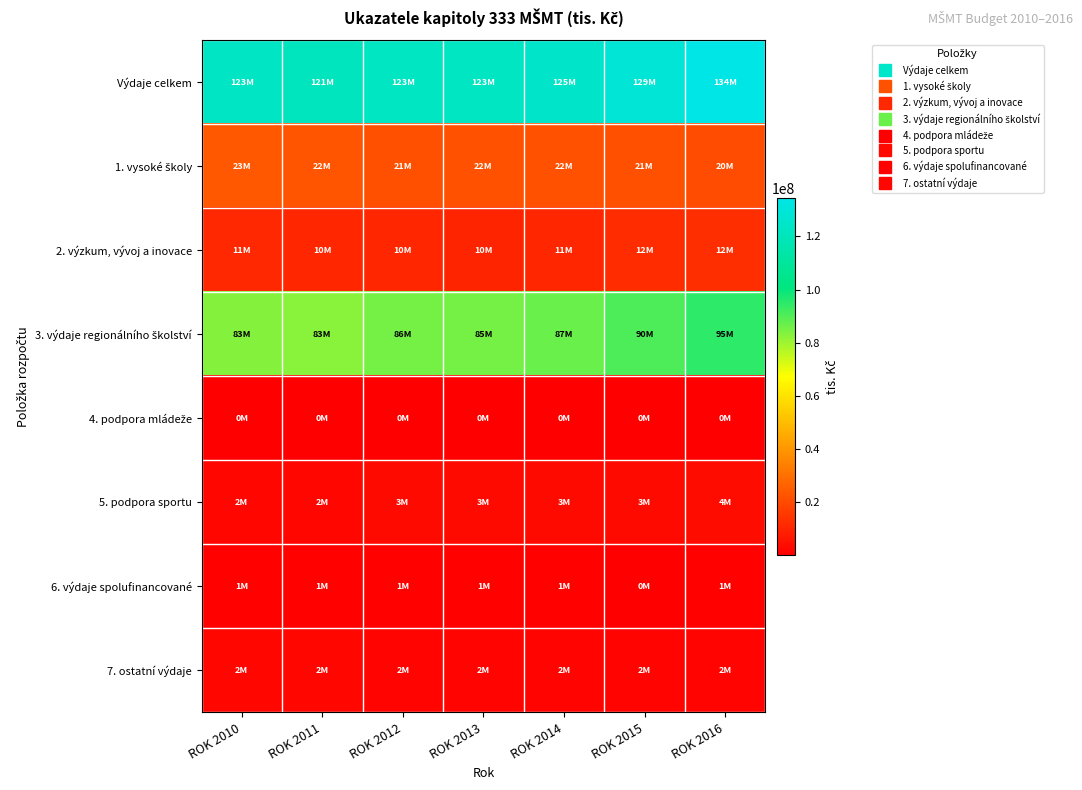

What is the difference between the highest and lowest values at ROK 2014?

124787608